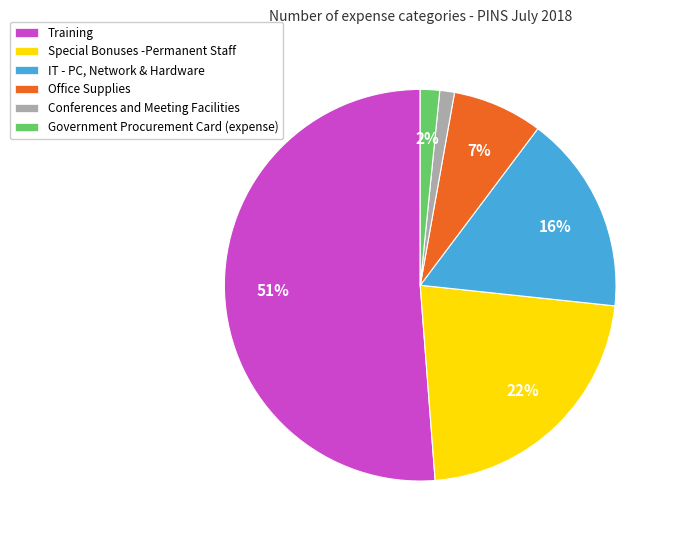

To the nearest percent, what is the average slice percentage?

17%